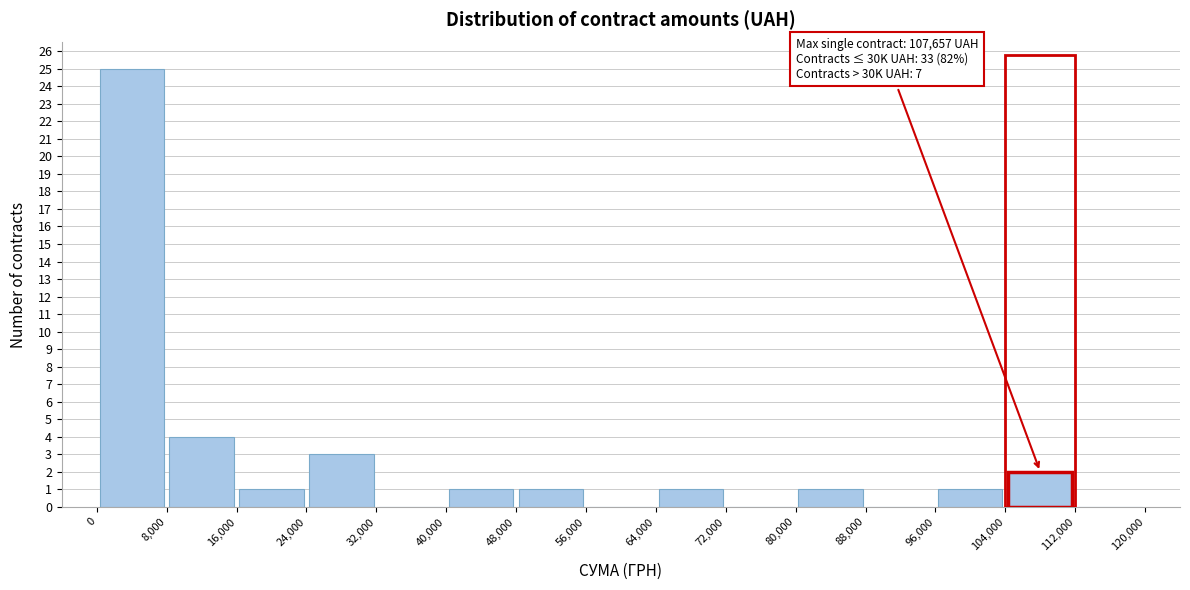

Which range on the x-axis has the tallest bar?

0 to 8,000